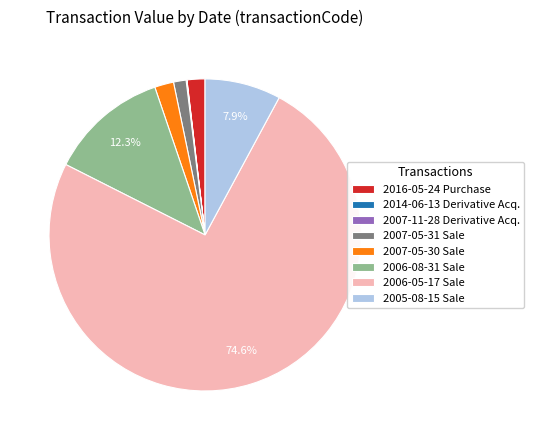

What is the ratio of the value at 2005-08-15 Sale to the value at 2006-08-31 Sale?

0.6